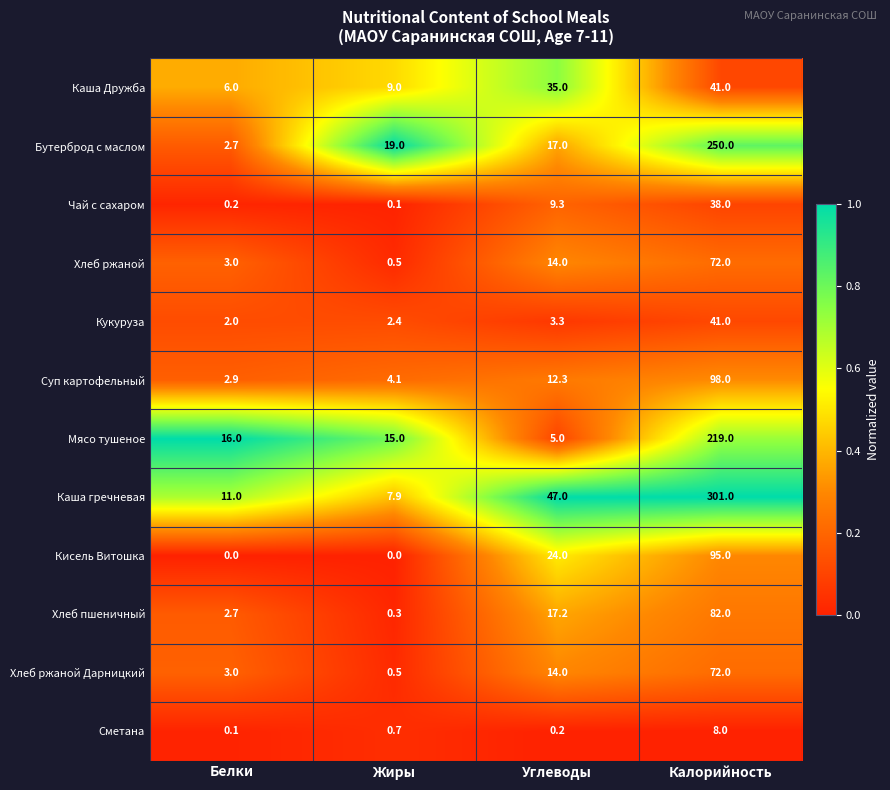

Where is Суп картофельный nearest to the value 50?

Углеводы